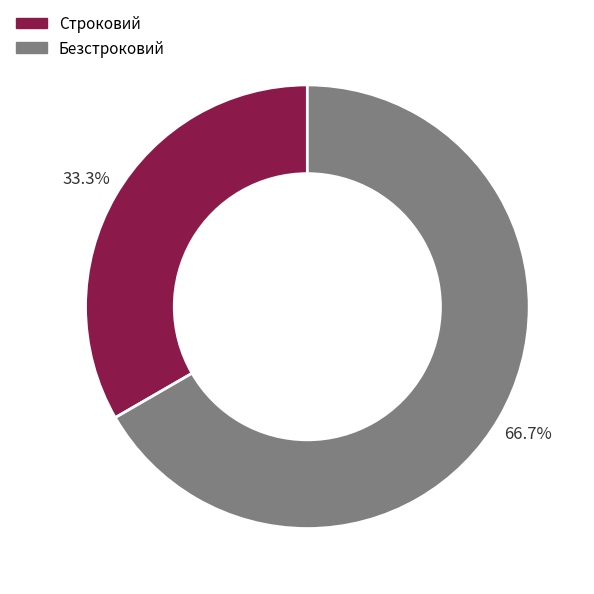

Which slice is the smallest?

Строковий